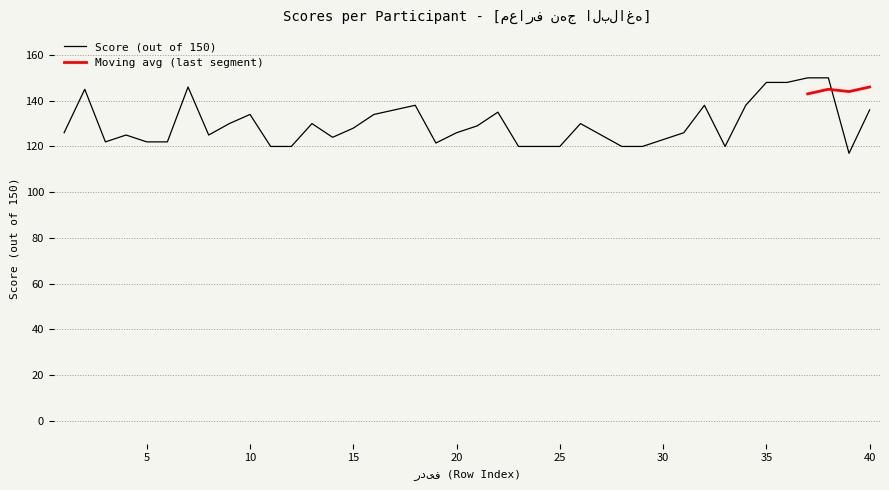

True or false: the data shows 45.2 at 18.

False